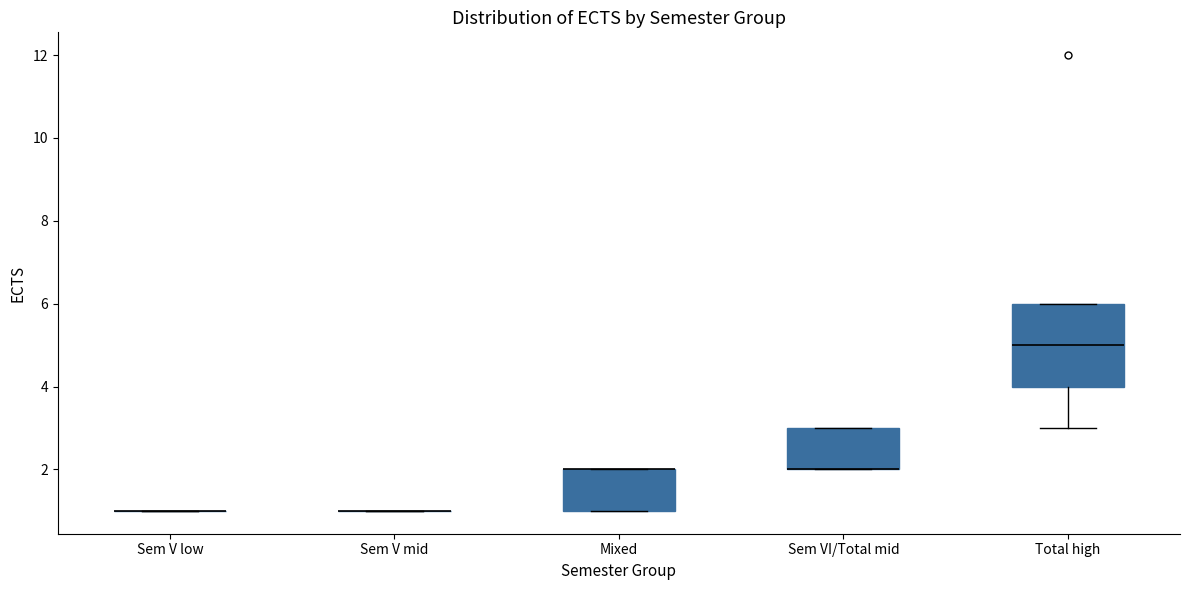

Where is the lower edge of the box for Sem VI/Total mid on the y-axis? The values are not printed on the chart, so give them approximately, as read against the axis.

2